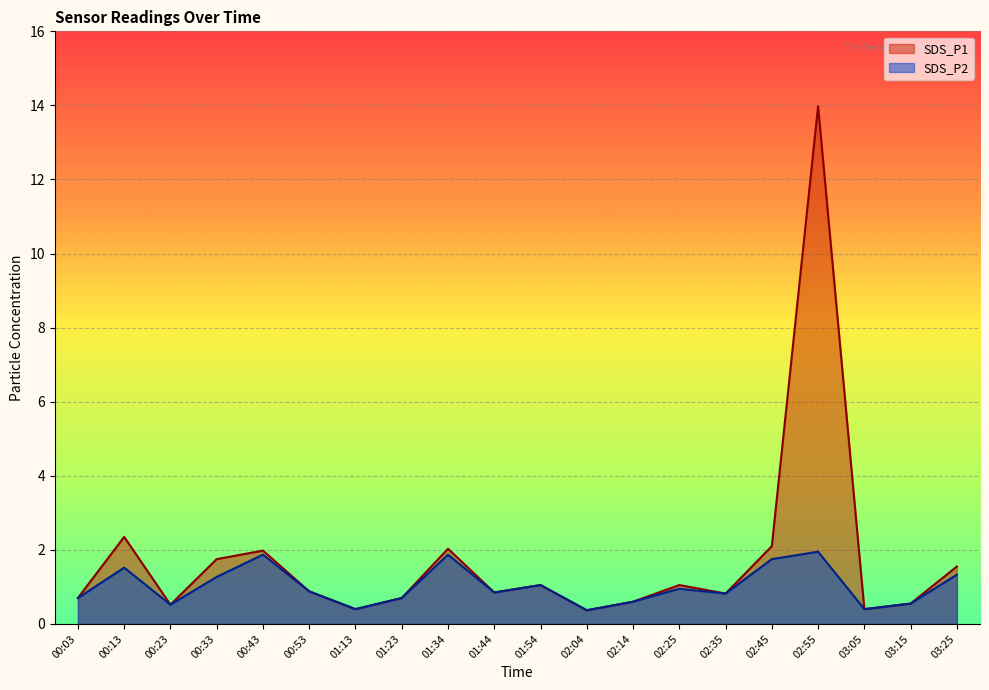

Is the value of SDS_P2 at 02:55 greater than the value of SDS_P1 at 01:44?

Yes